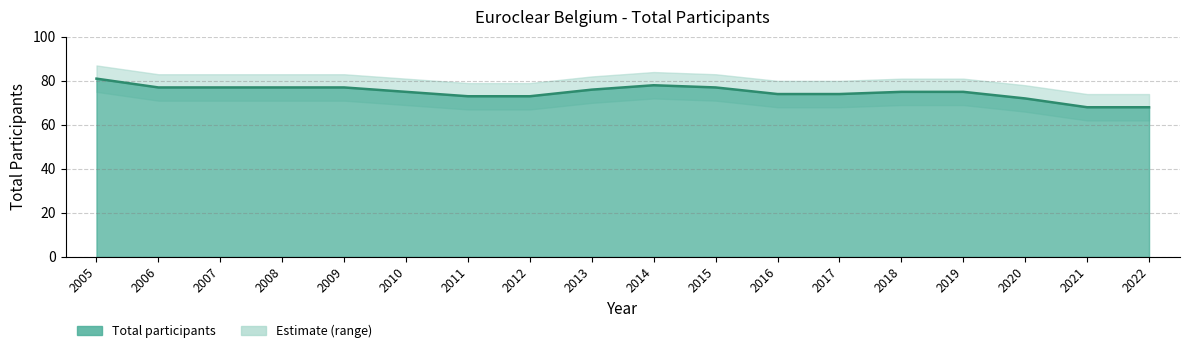

True or false: lower_bound and Total participants intersect in this chart.

False